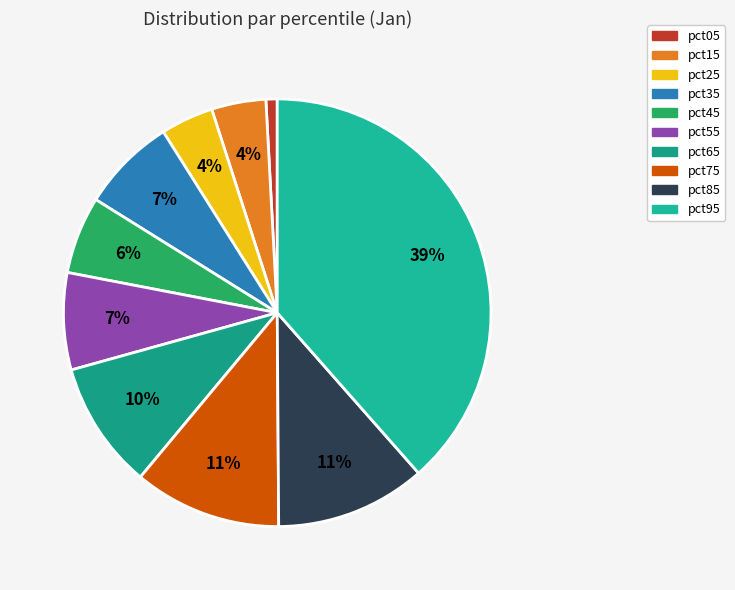

Is it true that pct85 is 11% of the pie?

True